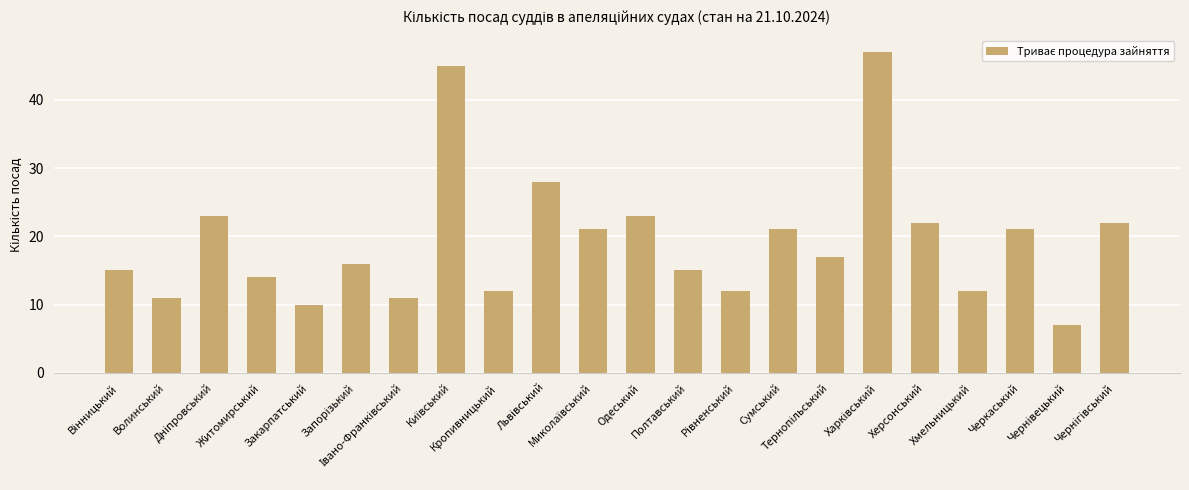

What is the value of the 2nd bar from the left?

11